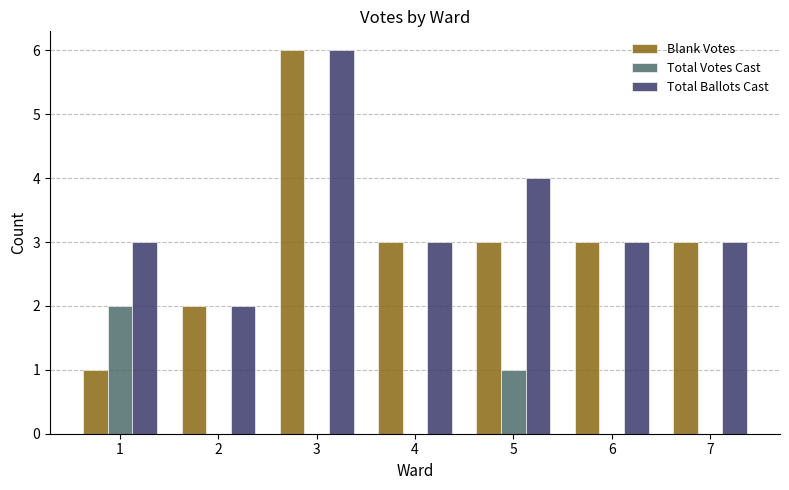

The Total Ballots Cast series shows 3 at 7. True or false?

True